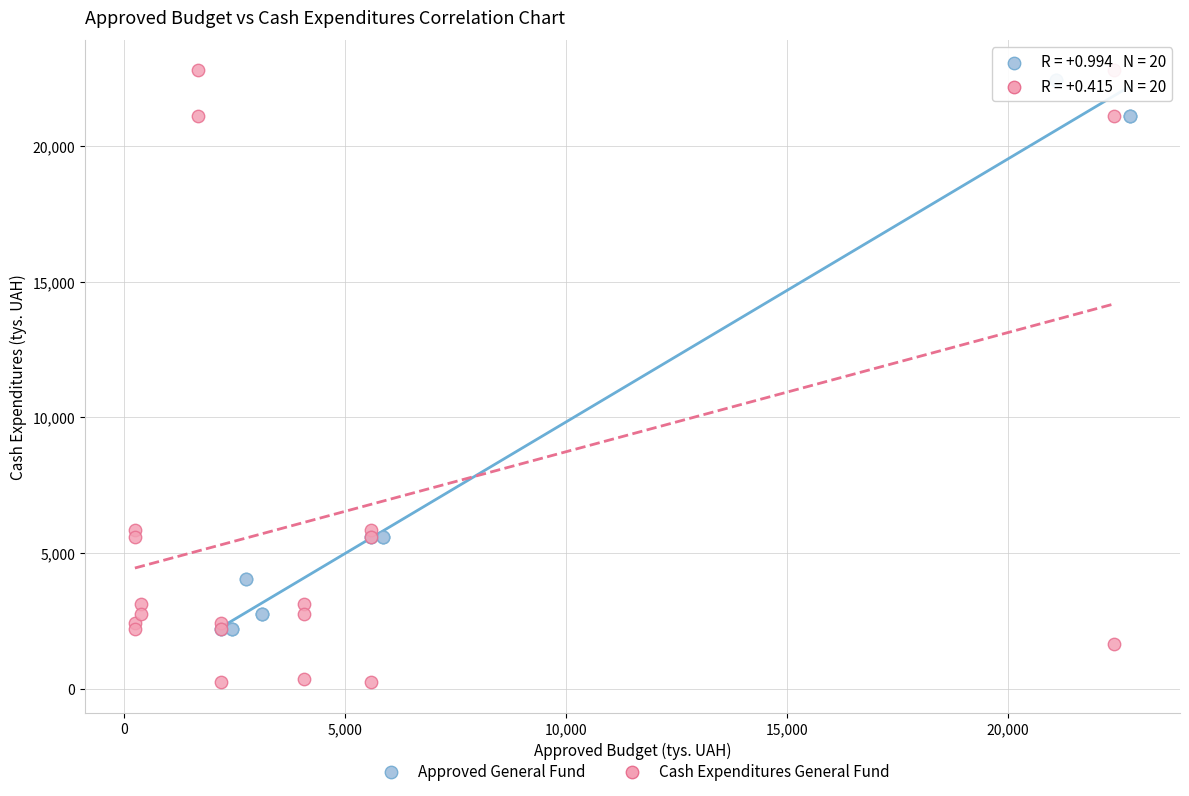

Which series reaches the minimum Y coordinate?

Cash Expenditures General Fund